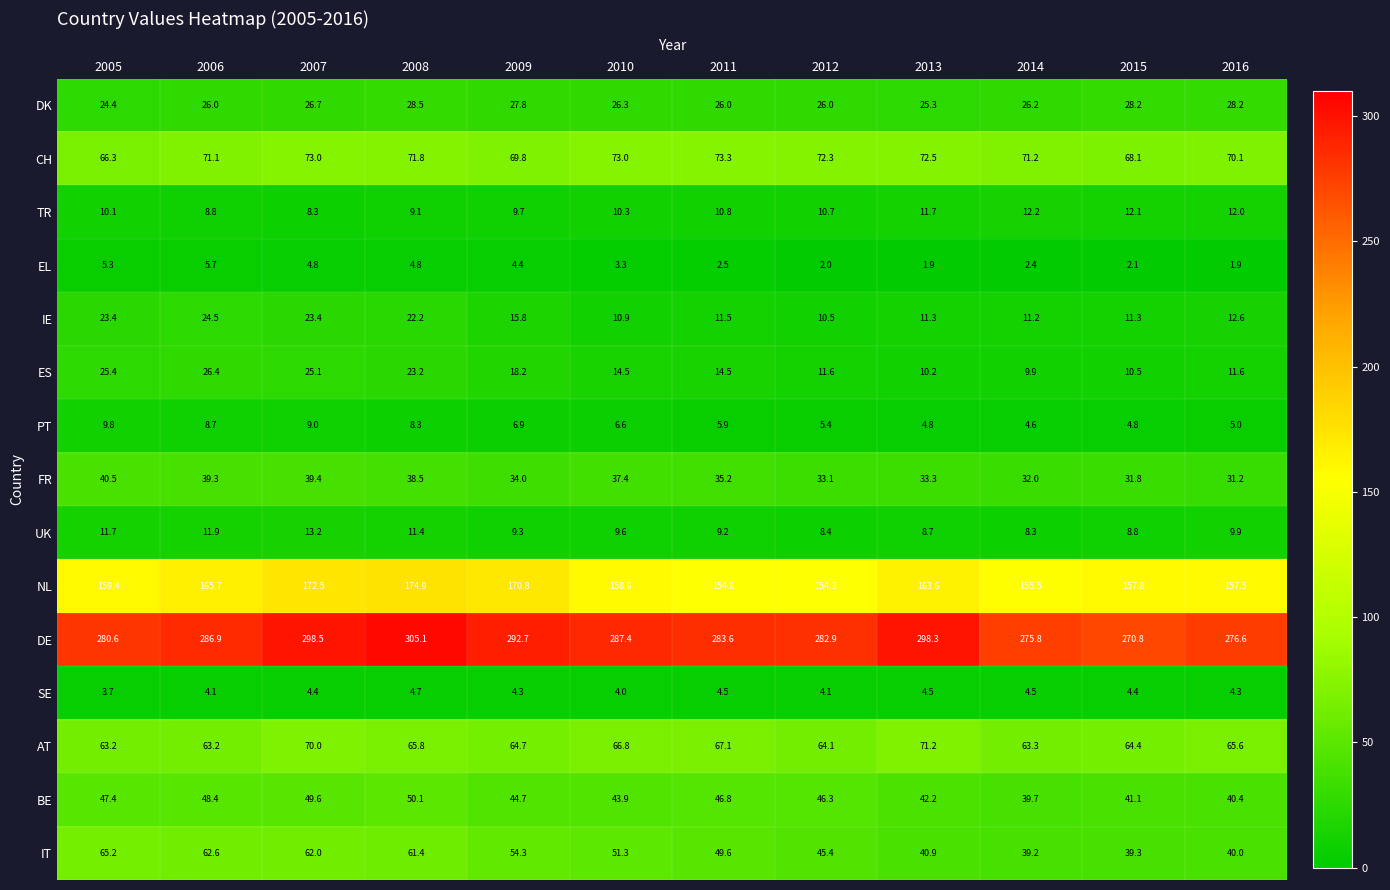

At which label does DE first exceed 286?

2006